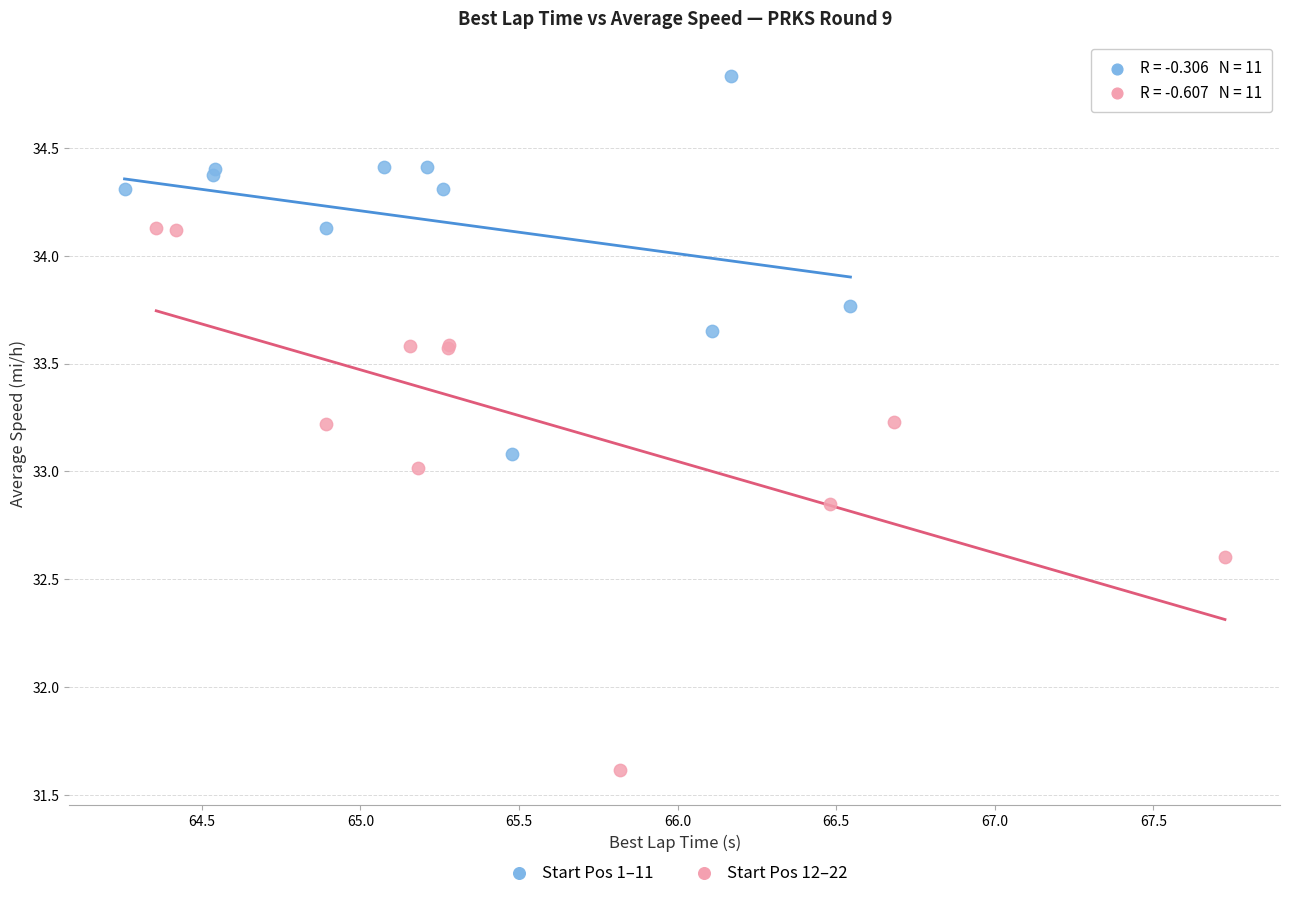

Which series contains the lowest Y value?

Start Pos 12–22